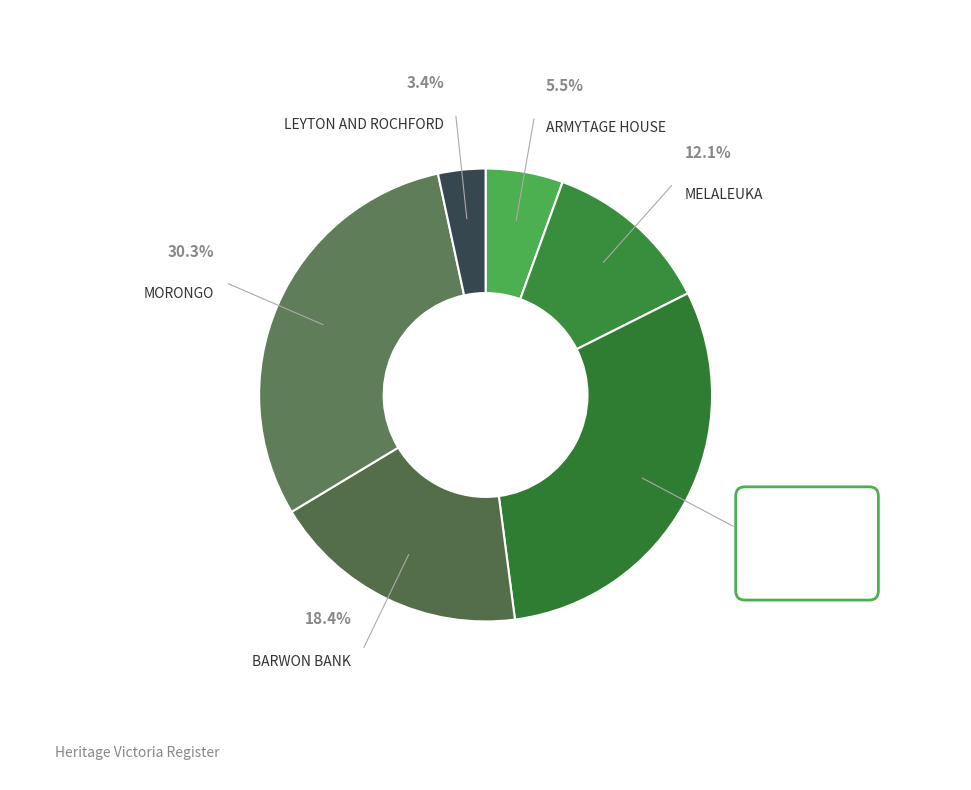

Does MORONGO account for over 50% of the chart?

No